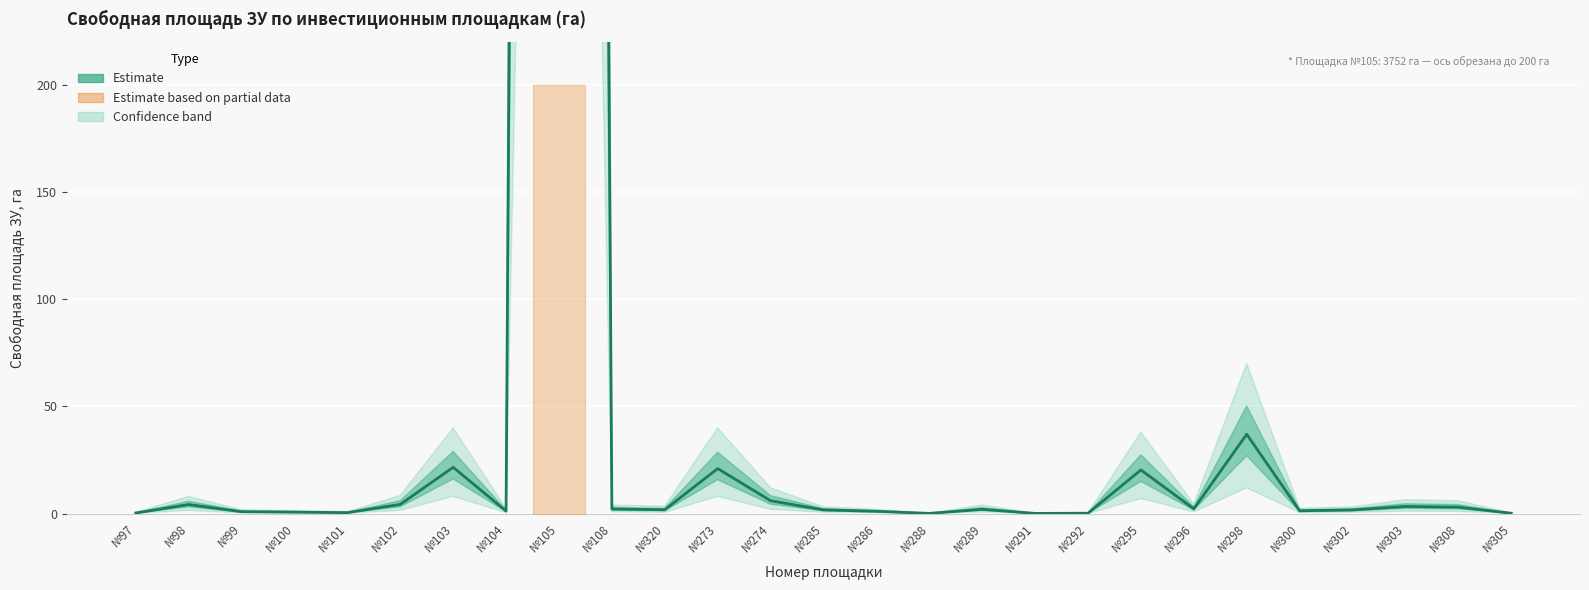

What is the change in value from №273 to №288?

-20.9